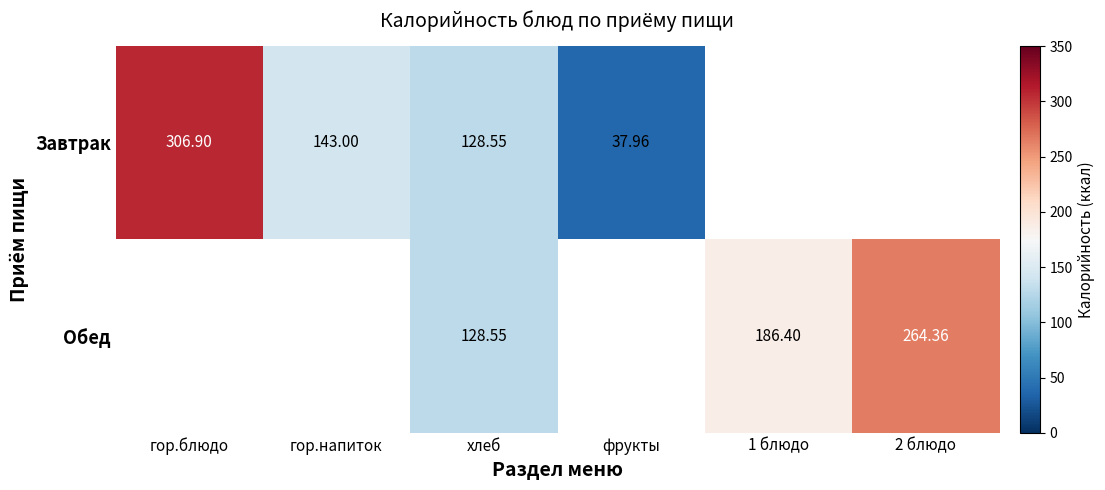

Is the value of Завтрак at фрукты greater than the value of Обед at хлеб?

No